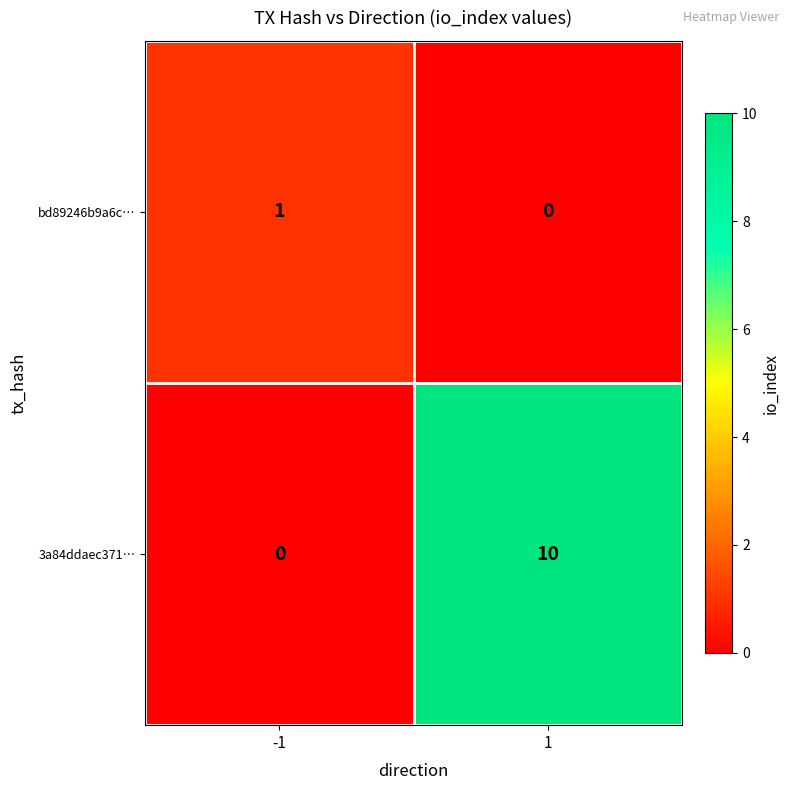

Which series changed the most between -1 and 1?

3a84ddaec371…